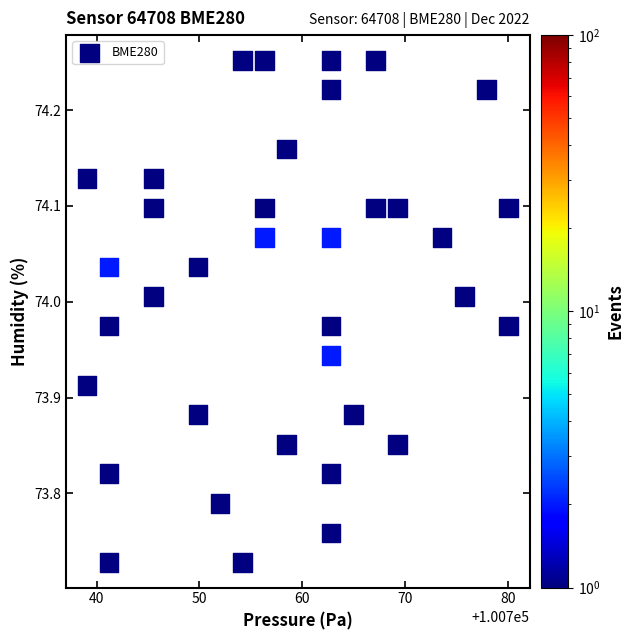

What is the range of X values (max minus min)?

41.0